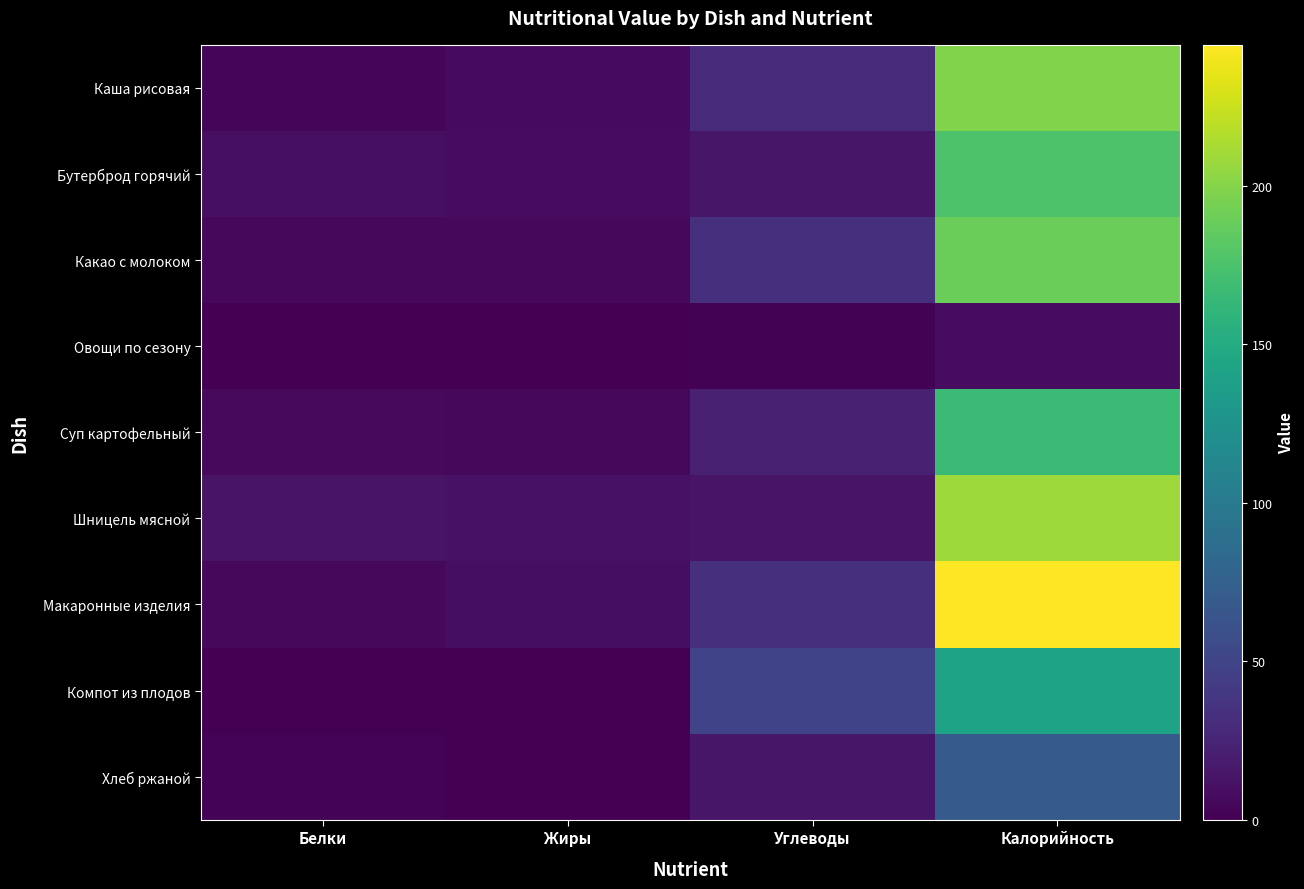

What is the greatest value displayed?

244.5